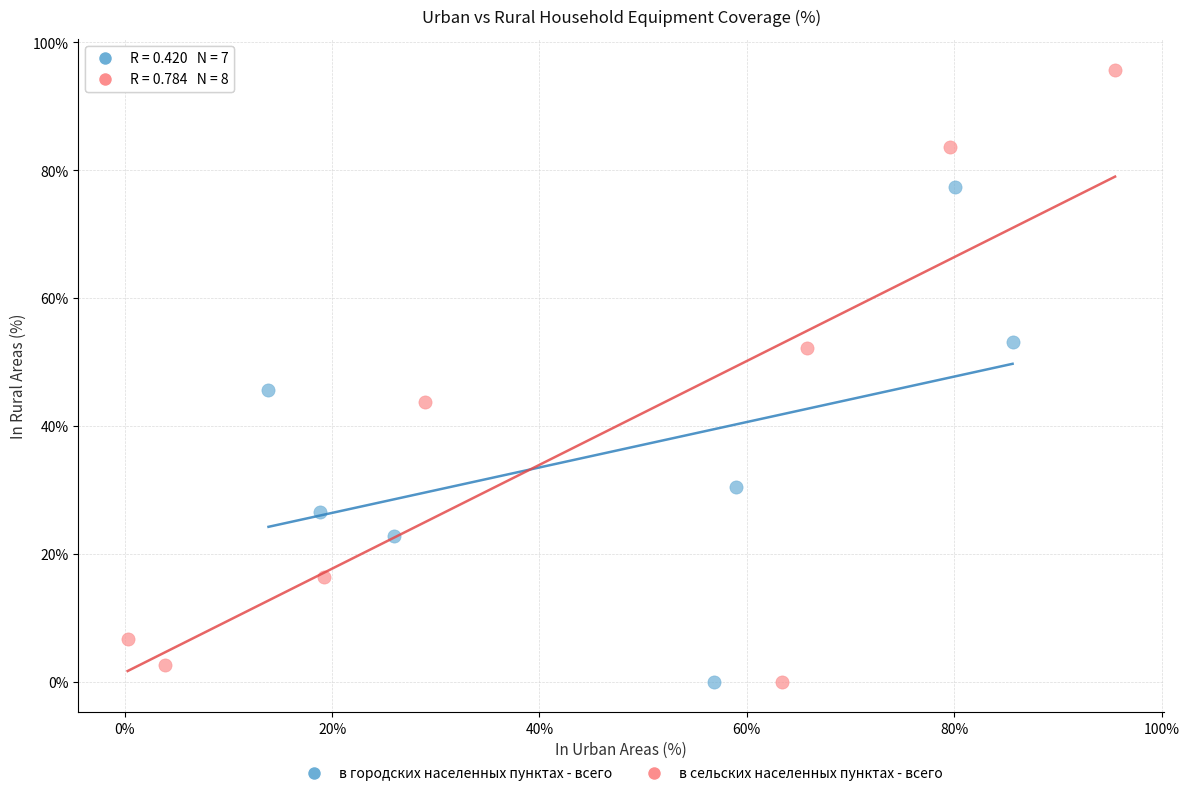

Which series has the largest Y range (max minus min)?

в сельских населенных пунктах - всего